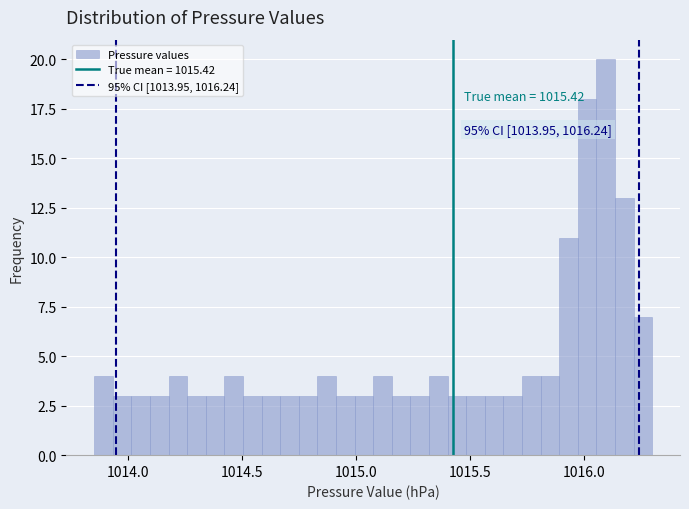

Read against the x-axis, roughly where is the centre of the tallest bar?

1016.10